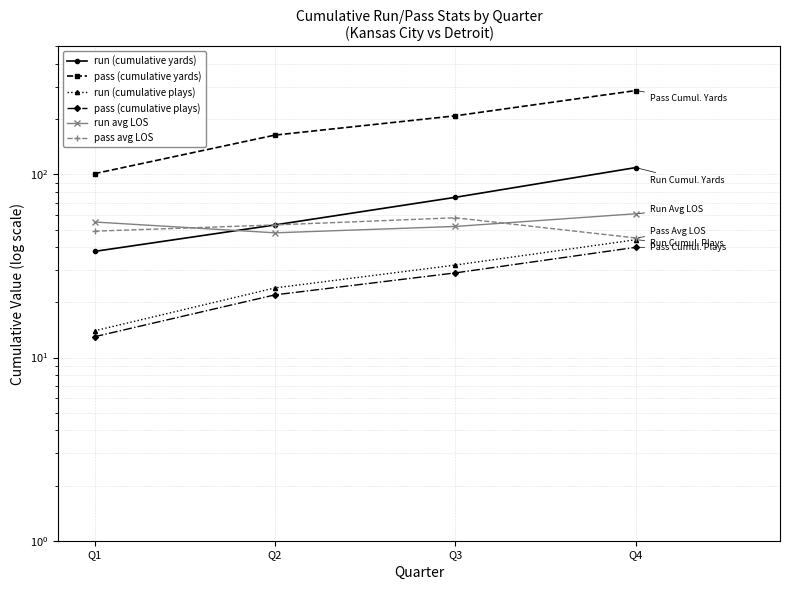

True or false: run (cumulative yards) has a value of 77 at Q2.

False